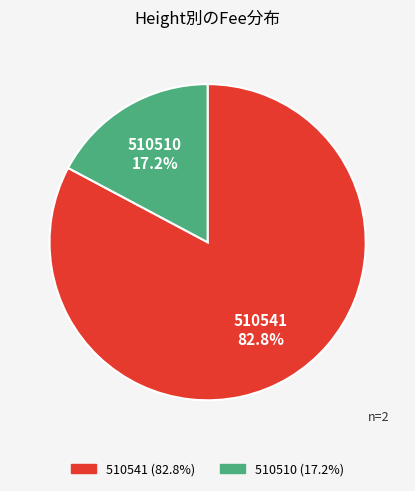

Is 510541 the majority of the pie?

Yes